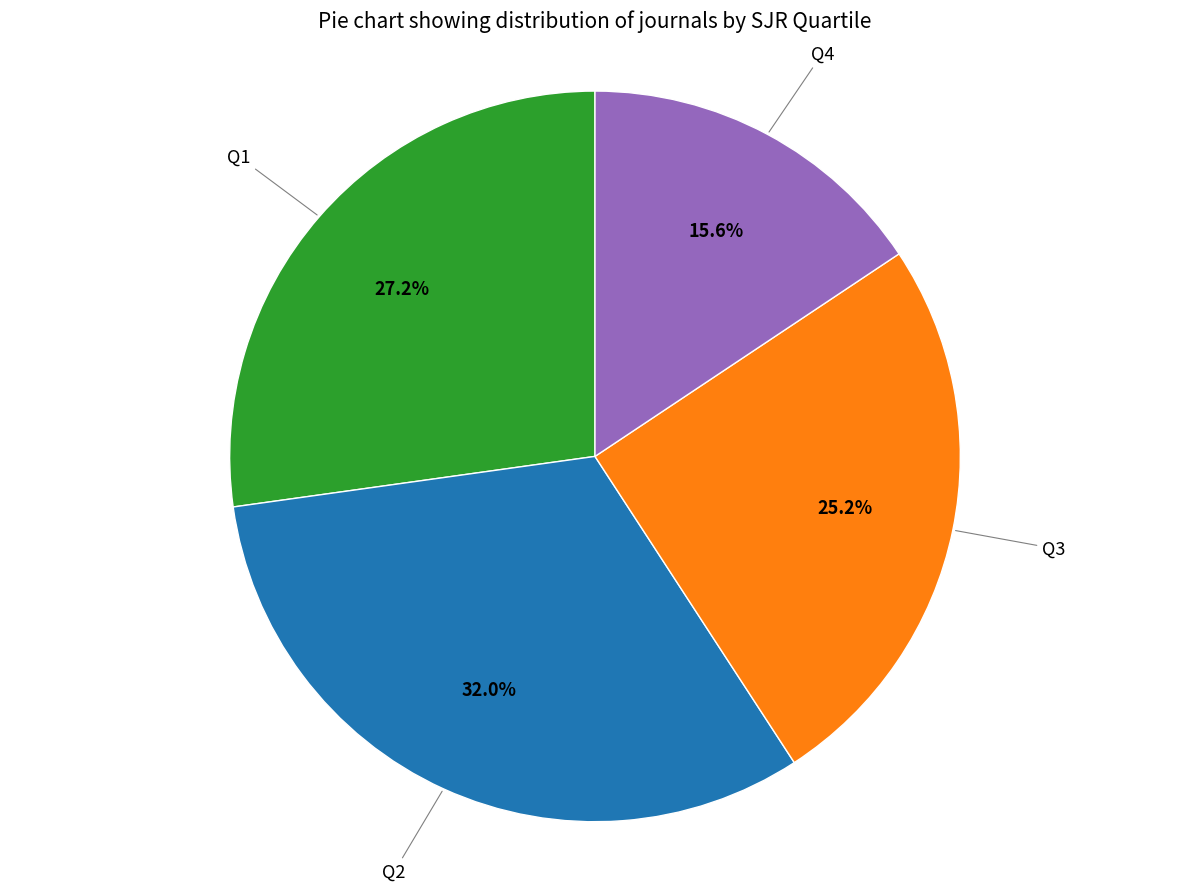

Which slice is the largest?

Q2